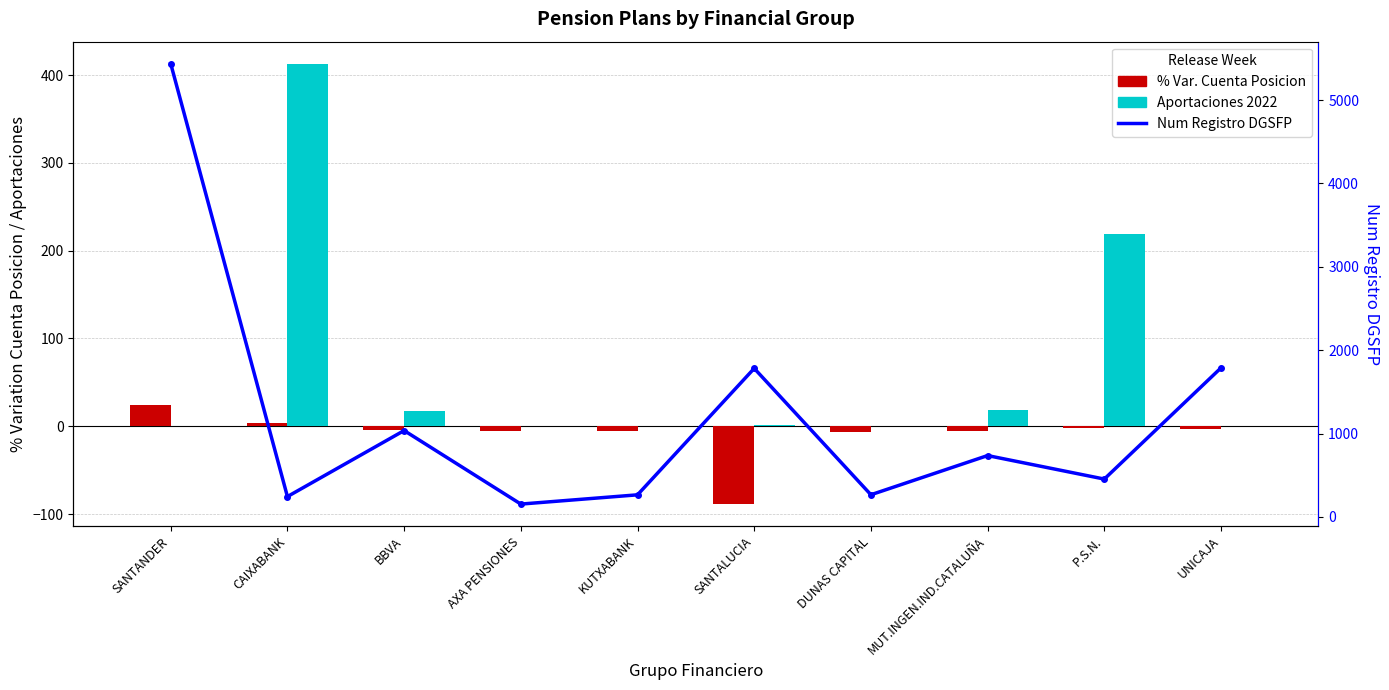

List the labels in order of Aportaciones 2022 value, smallest first.

SANTANDER, AXA PENSIONES, KUTXABANK, DUNAS CAPITAL, UNICAJA, SANTALUCIA, BBVA, MUT.INGEN.IND.CATALUÑA, P.S.N., CAIXABANK